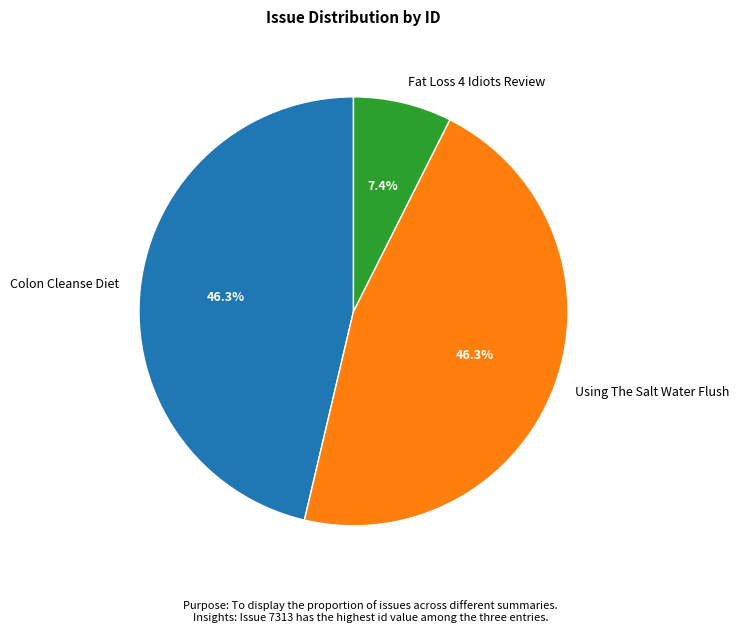

To the nearest percent, what is the difference between the Fat Loss 4 Idiots Review and Using The Salt Water Flush slice percentages?

39%